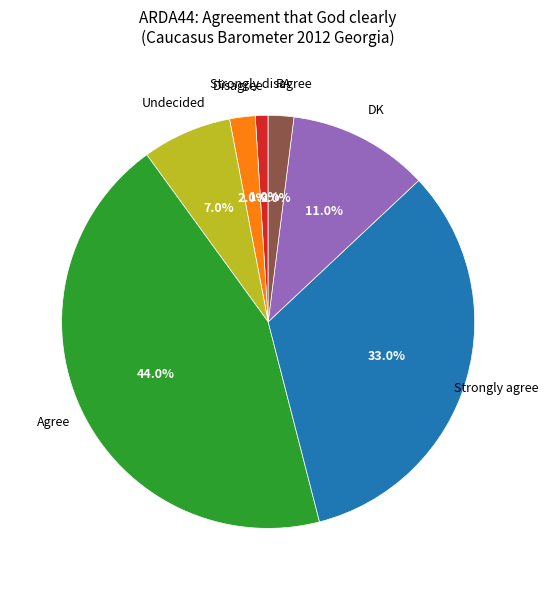

Is there a majority slice in this chart?

No